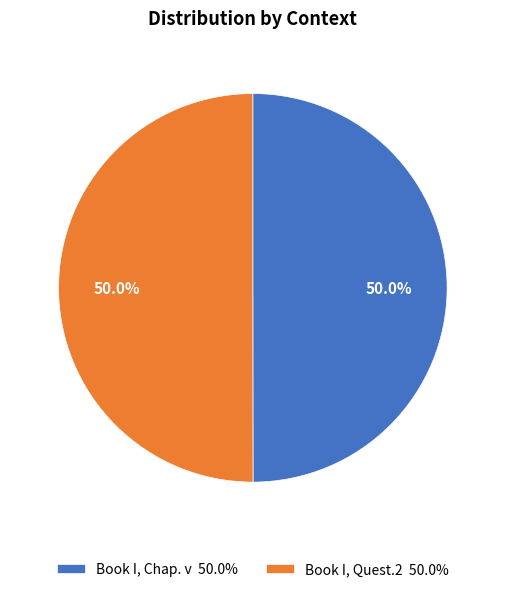

Approximately how many times larger is the value at Book I, Quest.2 compared to Book I, Chap. v?

1.0